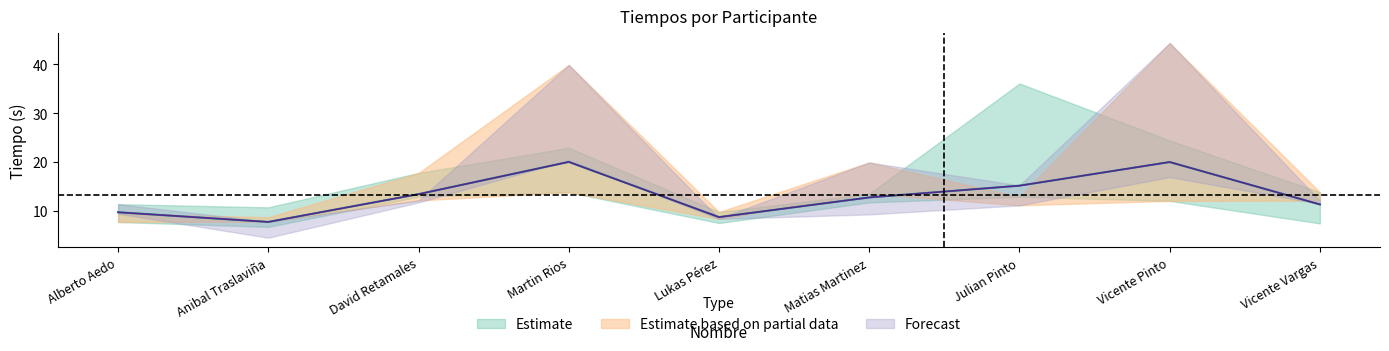

At which category is the sum across all series the highest?

Vicente Pinto